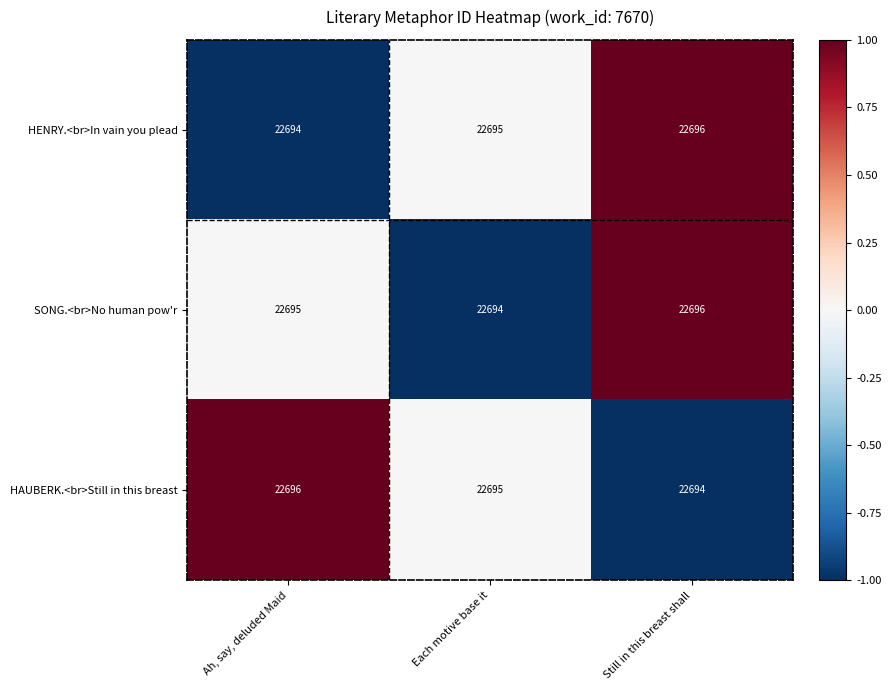

What is the minimum value for HENRY.<br>In vain you plead?

22694